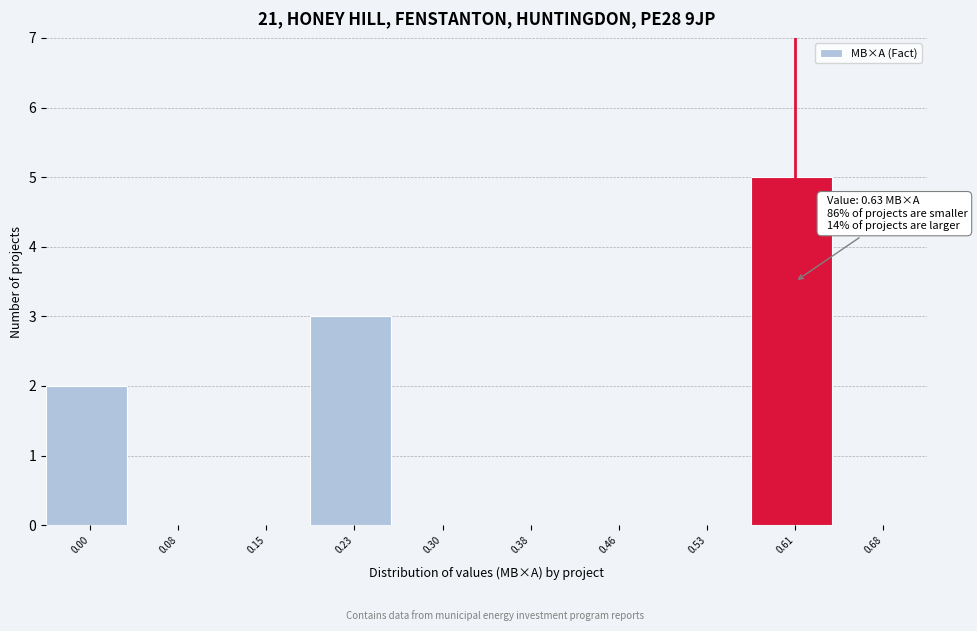

Reading left to right, transcribe all the data shown in this chart.

0.00=2	0.08=0	0.15=0	0.23=3	0.30=0	0.38=0	0.46=0	0.53=0	0.61=5	0.68=0